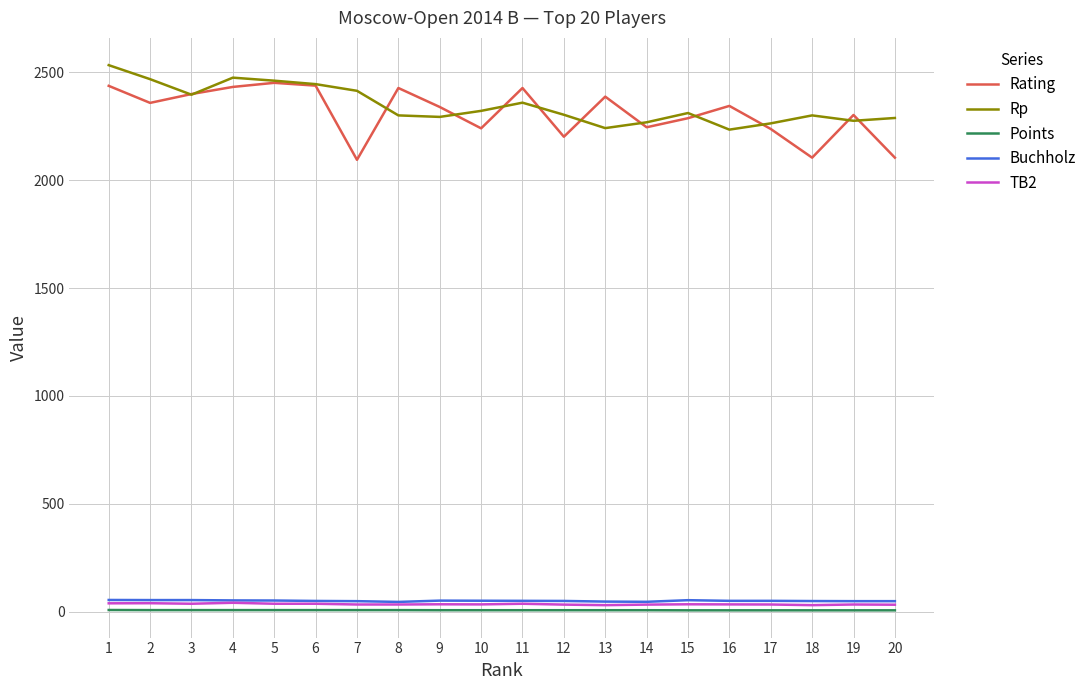

Is this an area chart (filled region under the line)?

No